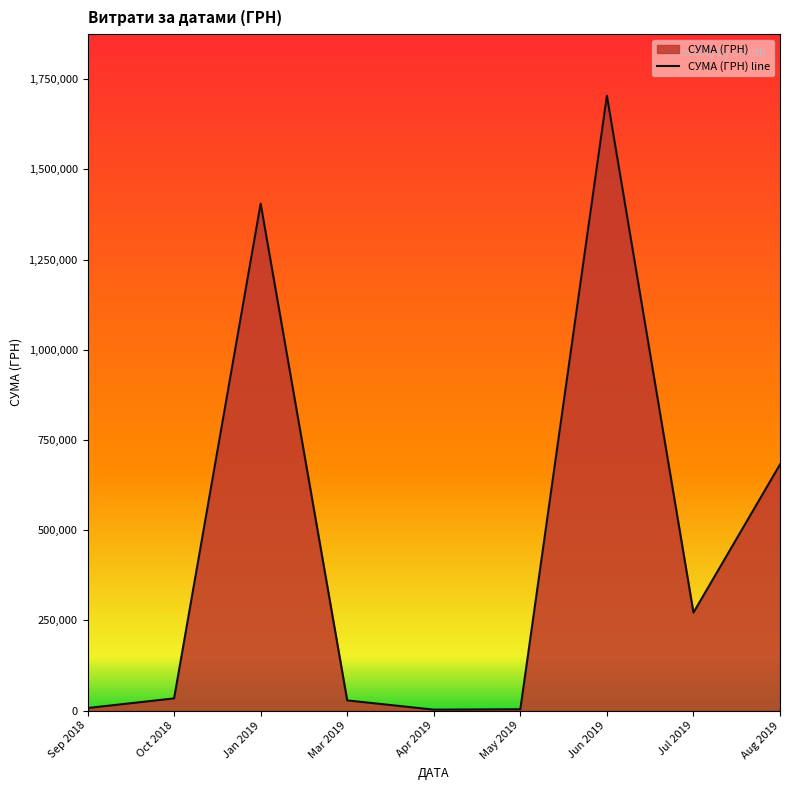

True or false: there are more than 1 points higher than both neighbors.

True